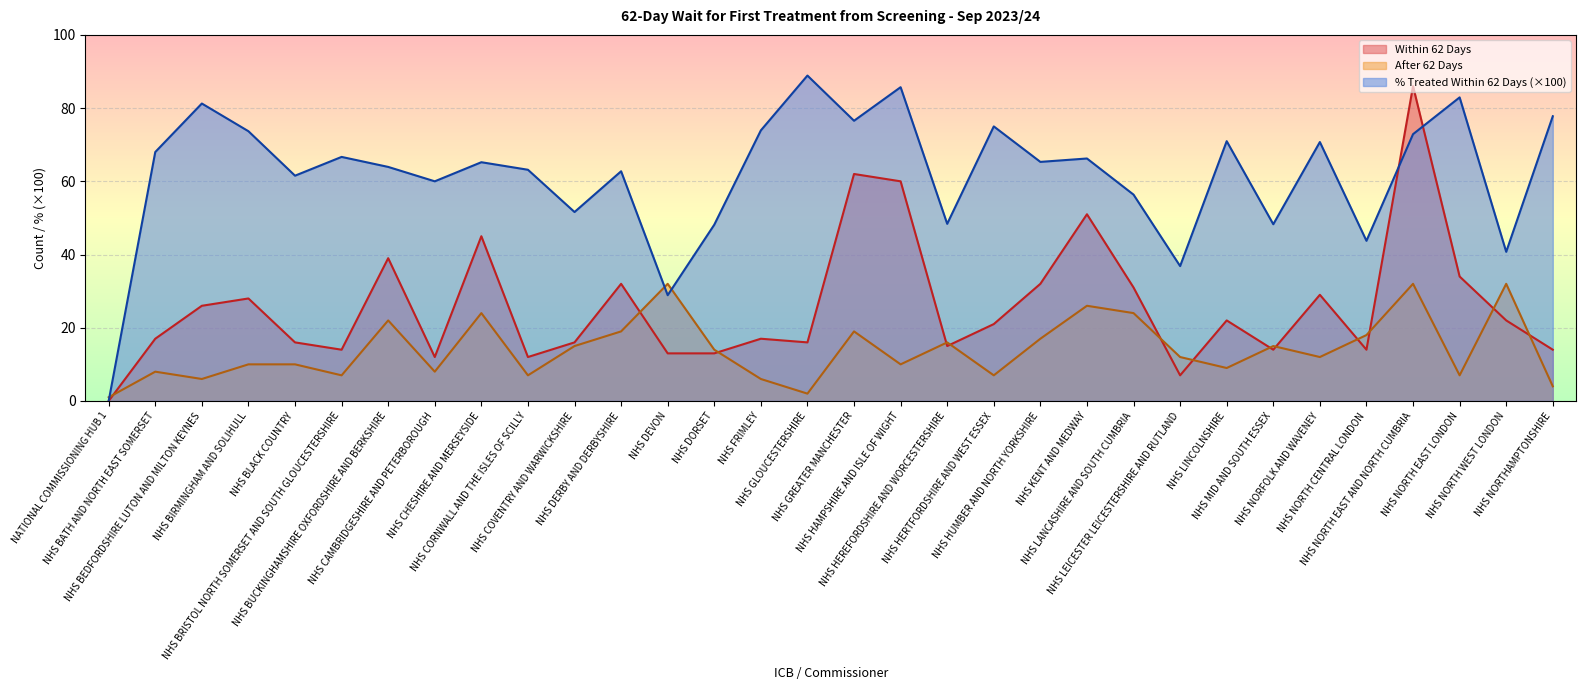

Is it true that After 62 Days equals 4.0 at NHS NORTHAMPTONSHIRE?

True